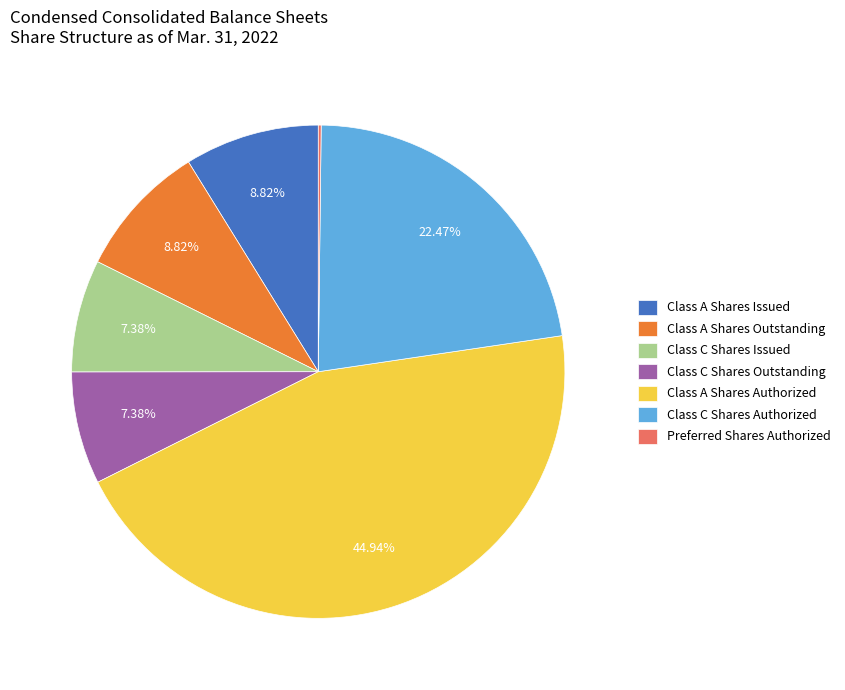

Which has a higher value, Class C Shares Issued or Class A Shares Issued?

Class A Shares Issued